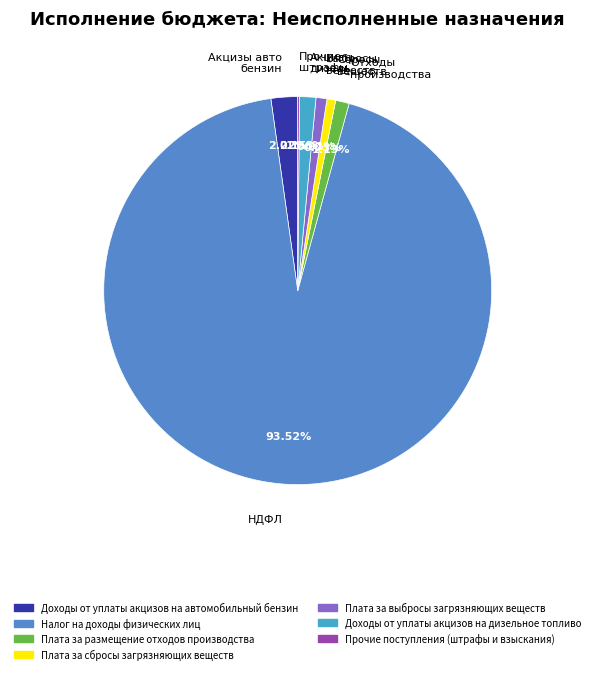

What is the majority slice?

НДФЛ